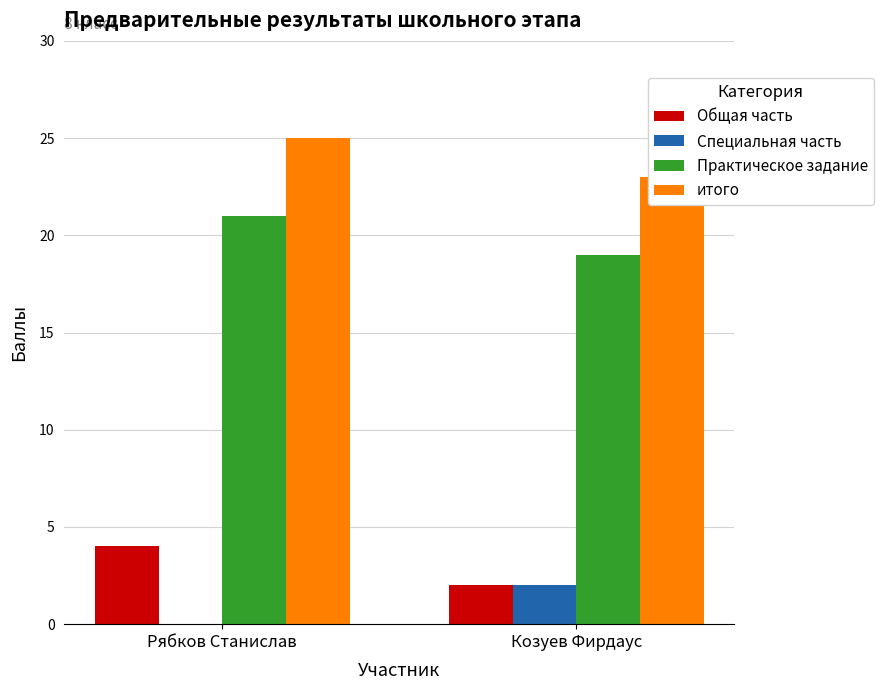

At which label is Общая часть closest to 3?

Рябков Станислав